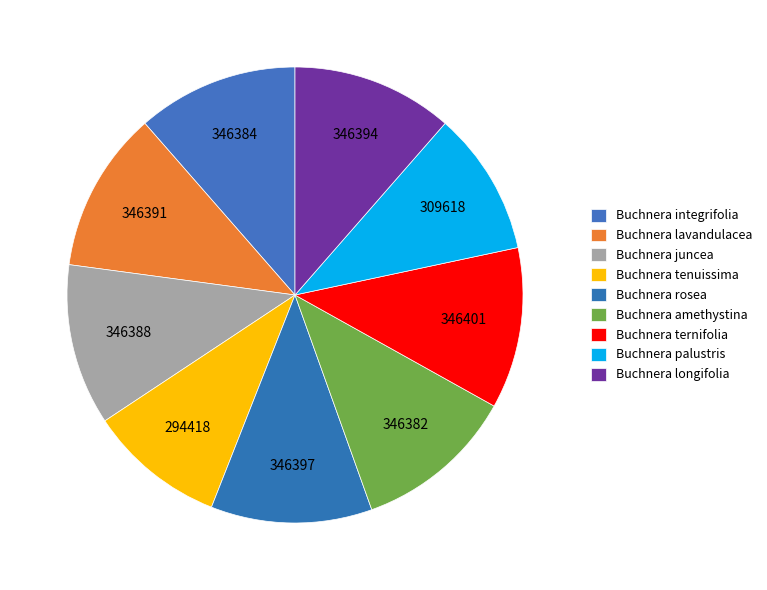

Which slice is the largest?

Buchnera ternifolia